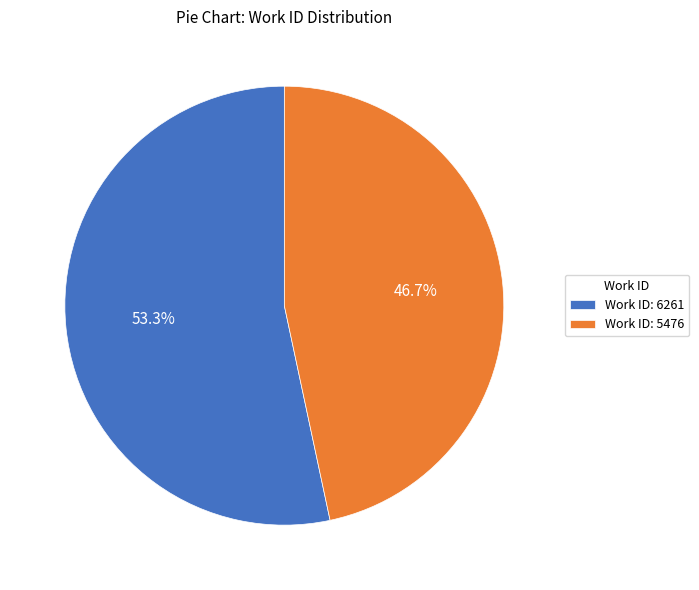

Approximately how many times larger is the value at Work ID: 5476 compared to Work ID: 6261?

0.9